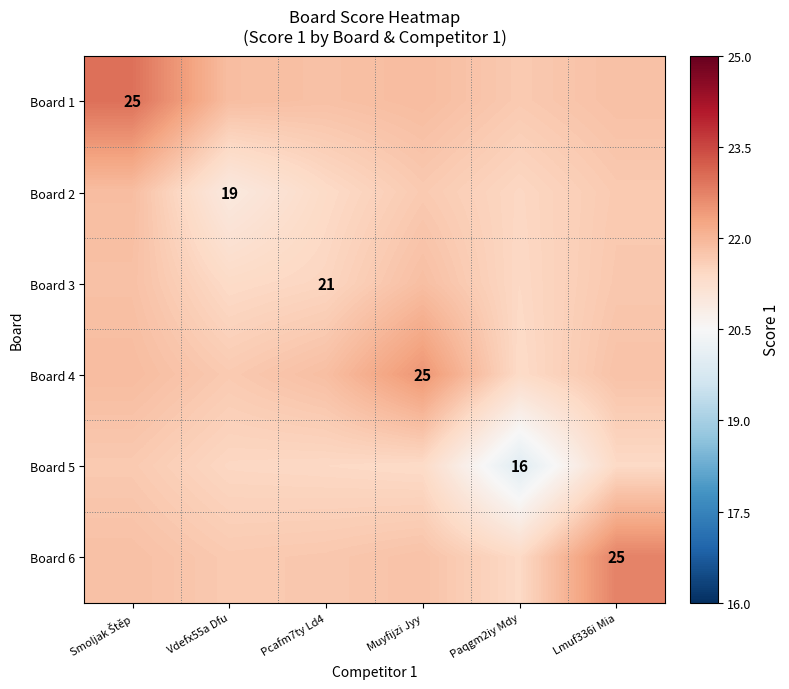

What is the difference between the highest and lowest values at Pcafm7ty Ld4?

0.5